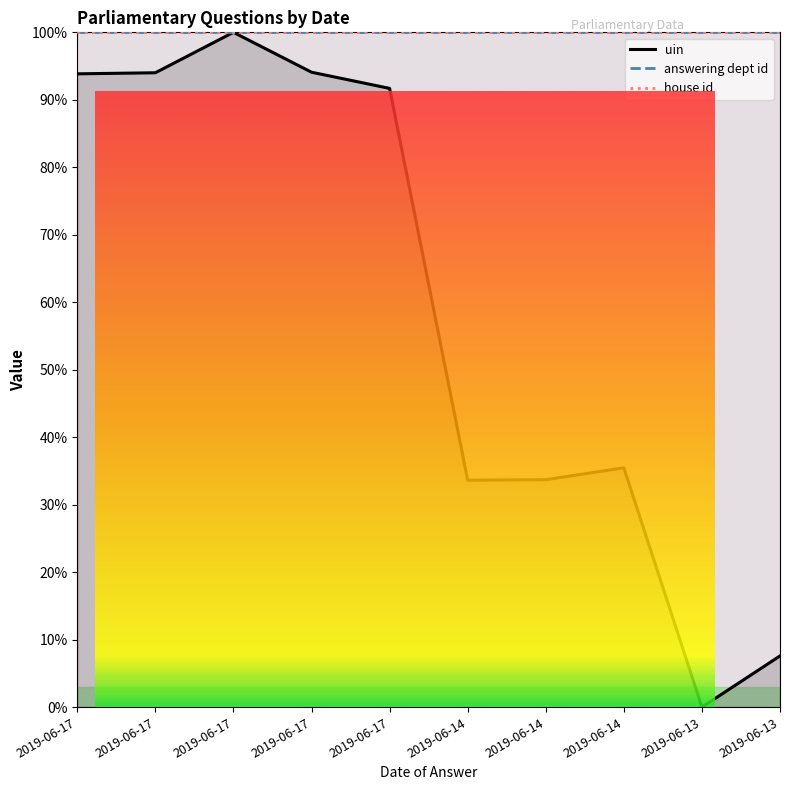

True or false: answering dept id has more than 2 points higher than both neighbors.

False